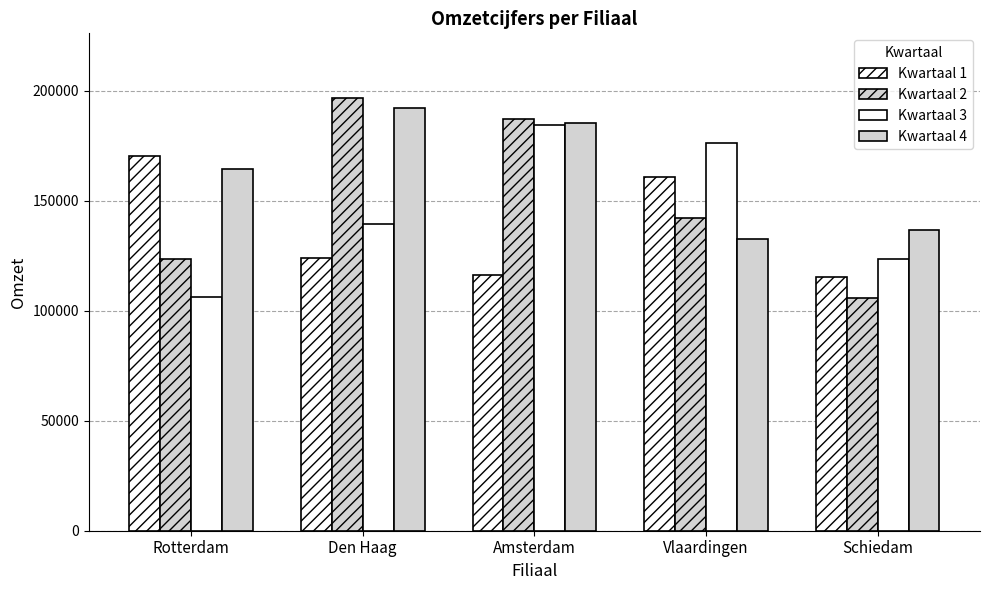

Where is Kwartaal 4 nearest to the value 162276?

Rotterdam